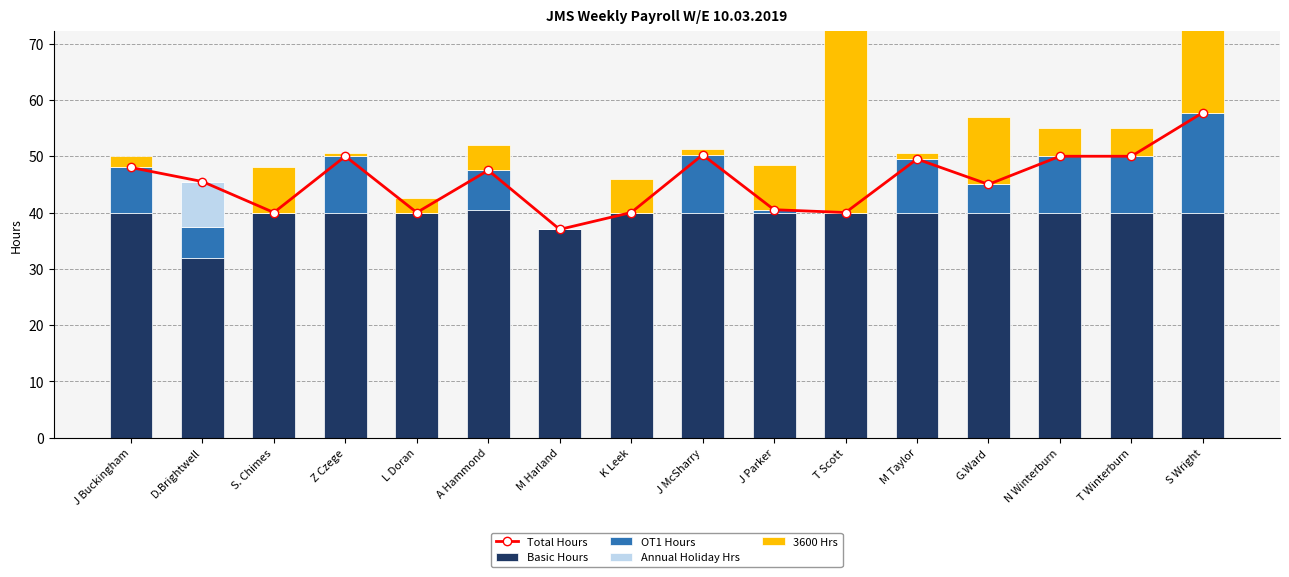

How many data points in OT1 Hours are less than 7?

8